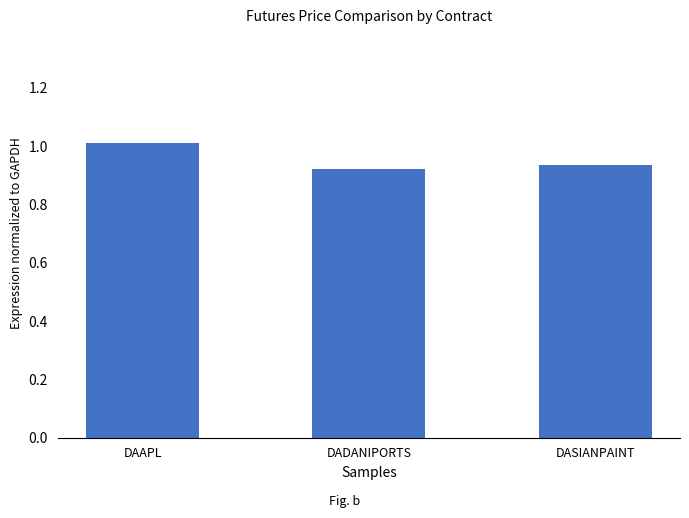

The value at DASIANPAINT is 0.6. True or false?

False